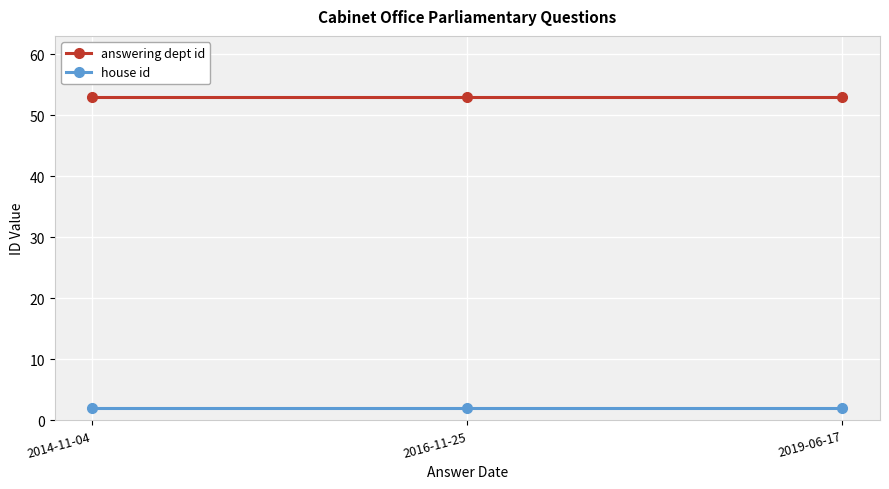

What value does the answering dept id series have at 2016-11-25?

53